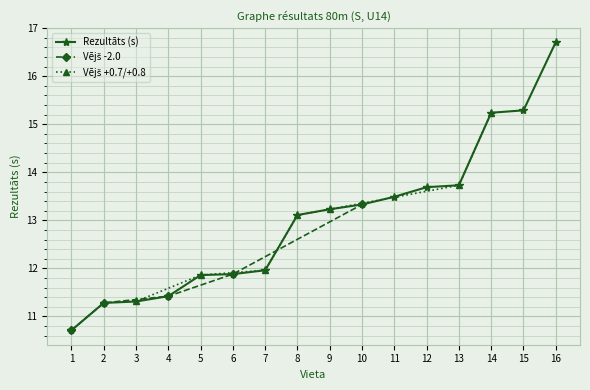

How many values in the Rezultāts (s) series exceed 13?

9